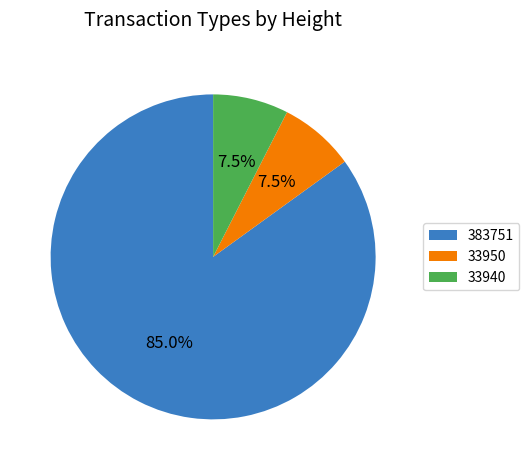

Which category accounts for the majority?

383751